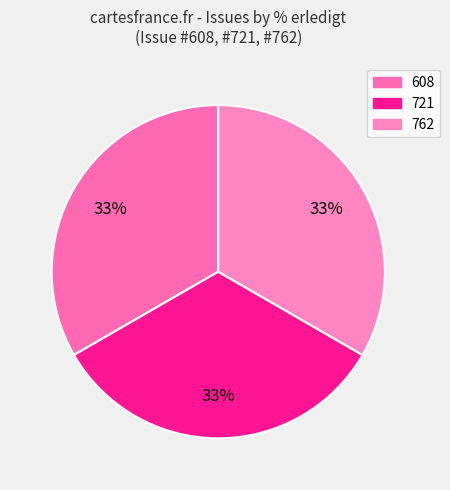

To the nearest percent, what is the average slice percentage?

33%